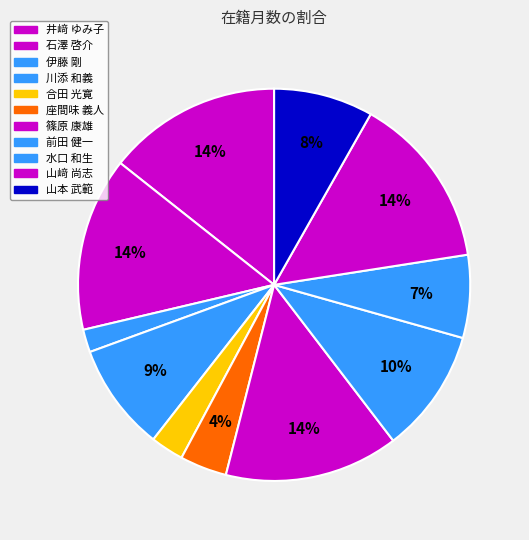

What percentage is NOT represented by 水口 和生?

93.2%